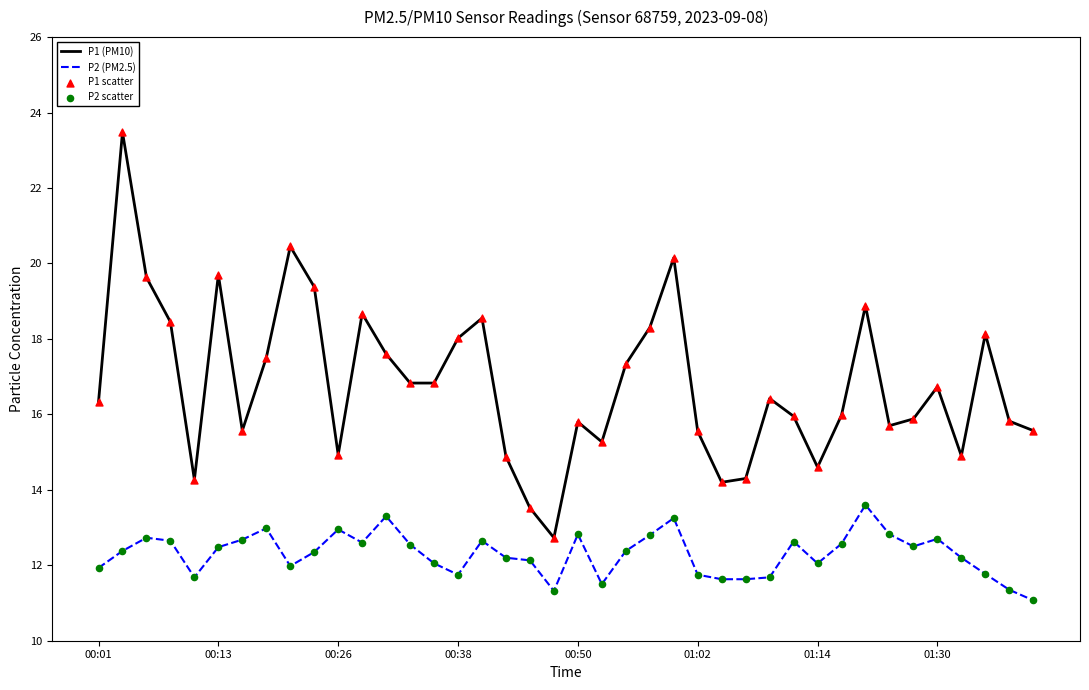

At how many categories does at least one series exceed 20?

3